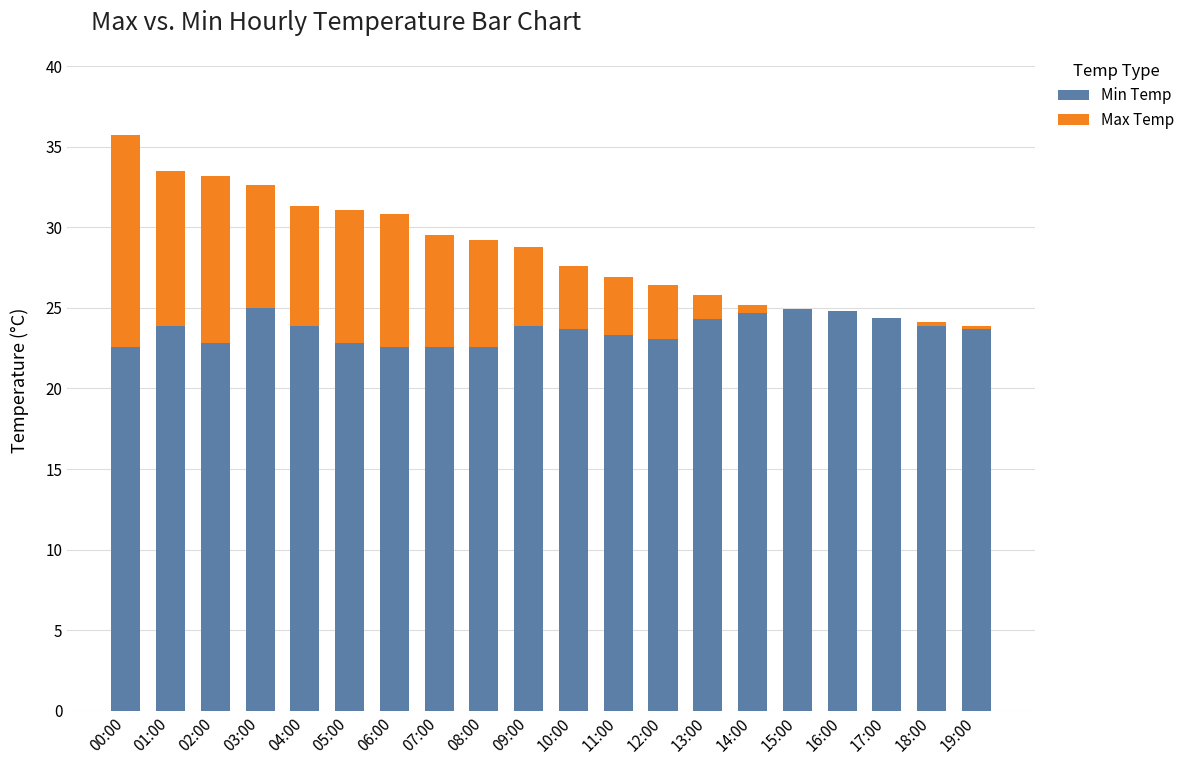

At which category is the sum across all series the highest?

00:00